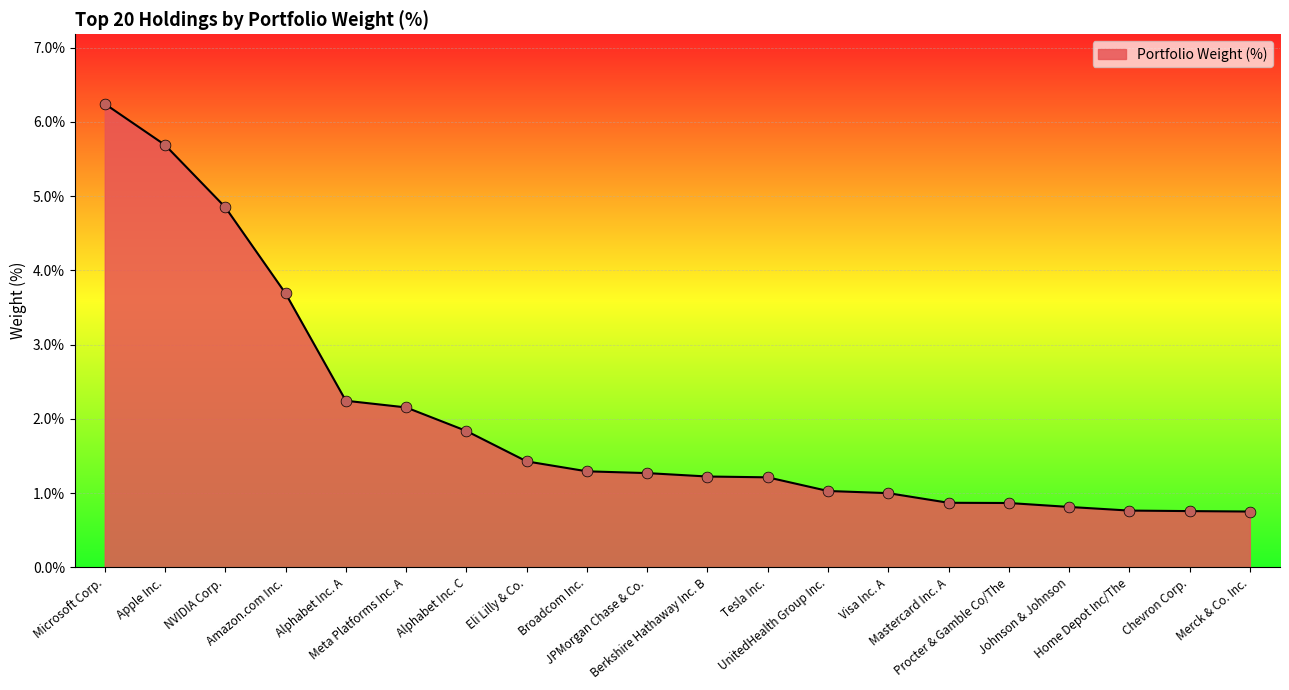

Which has a higher value, Eli Lilly & Co. or Apple Inc.?

Apple Inc.